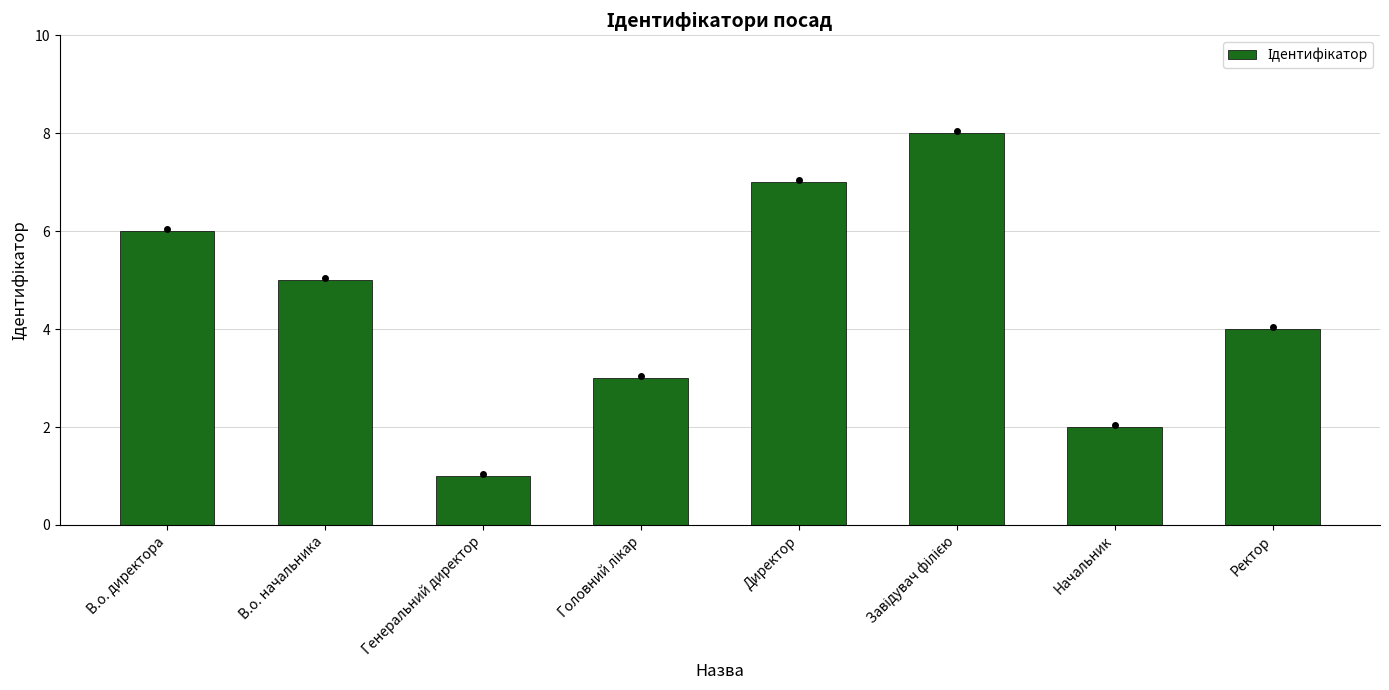

Which label corresponds to the smallest value in the chart?

Генеральний директор